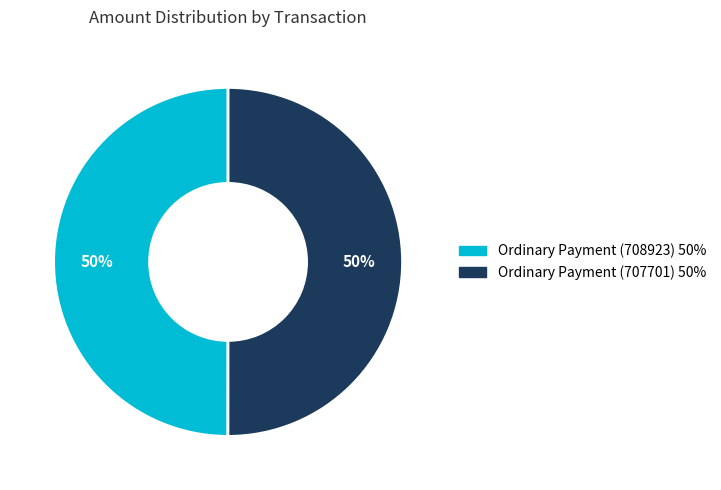

Approximately how many times larger is the value at Ordinary Payment (708923) compared to Ordinary Payment (707701)?

1.0